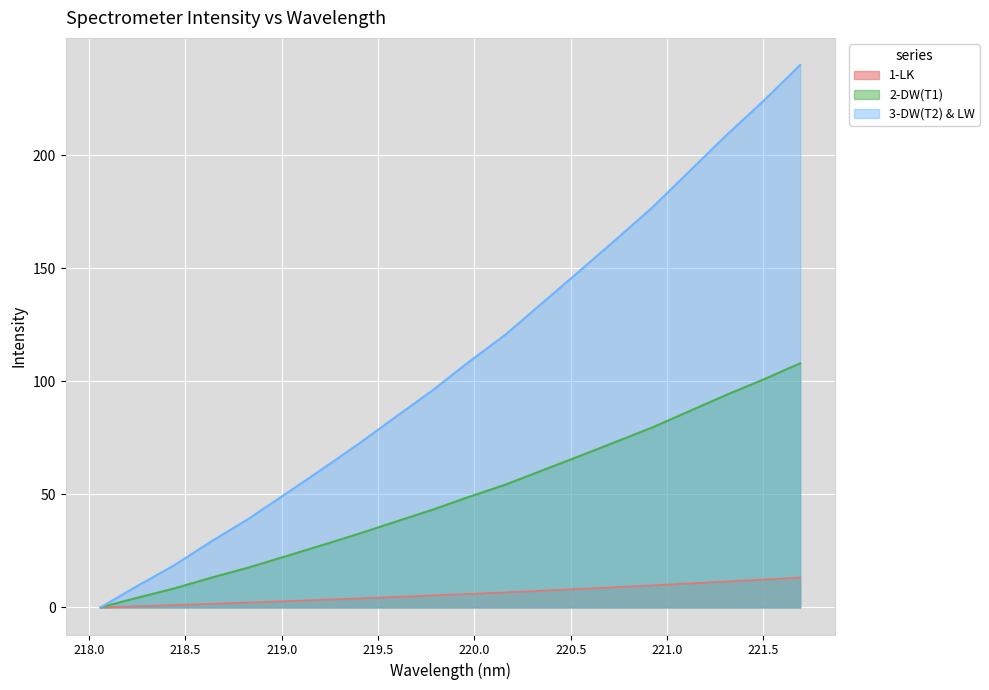

What is the difference between the second highest and minimum values?

12.3